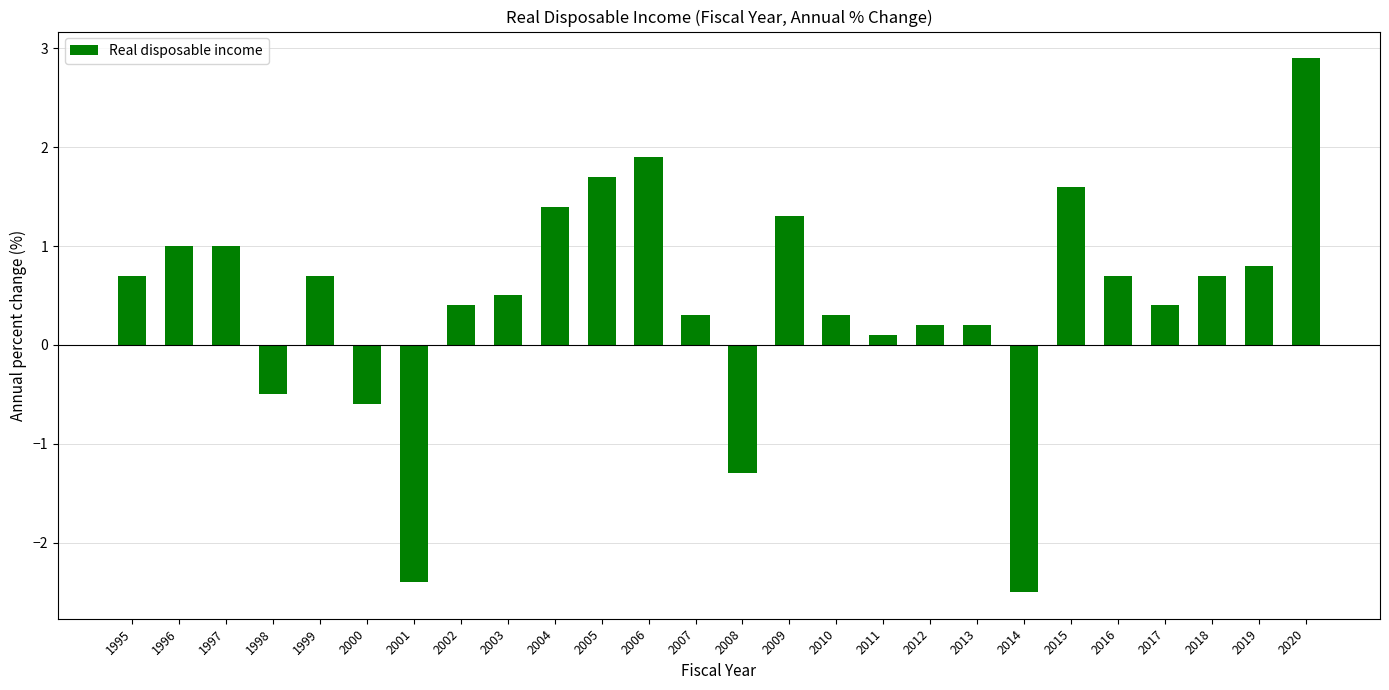

Reading right to left, extract all data points from this chart.

2.9	0.8	0.7	0.4	0.7	1.6	-2.5	0.2	0.2	0.1	0.3	1.3	-1.3	0.3	1.9	1.7	1.4	0.5	0.4	-2.4	-0.6	0.7	-0.5	1.0	1.0	0.7